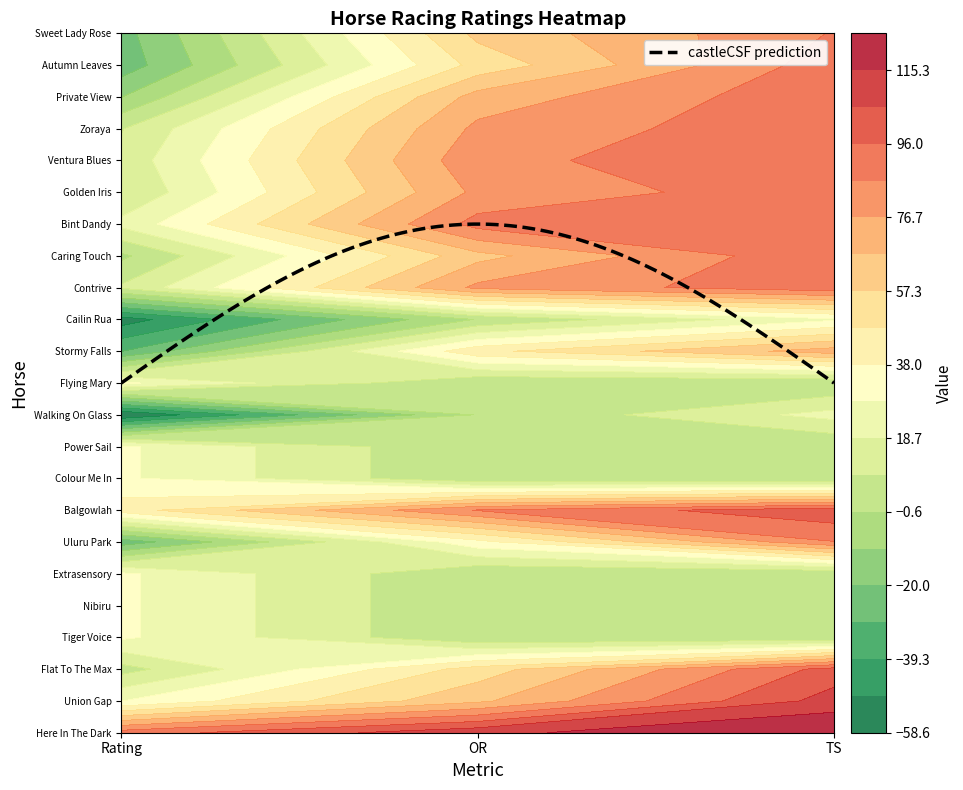

How many data points in Bint Dandy are above 90?

1